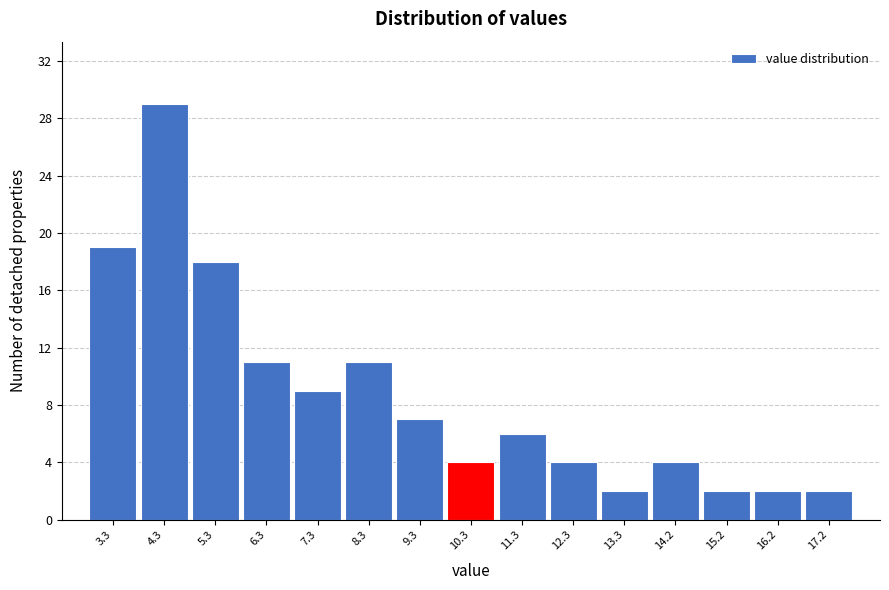

Reading left to right, list all the values displayed in this chart.

19	29	18	11	9	11	7	4	6	4	2	4	2	2	2